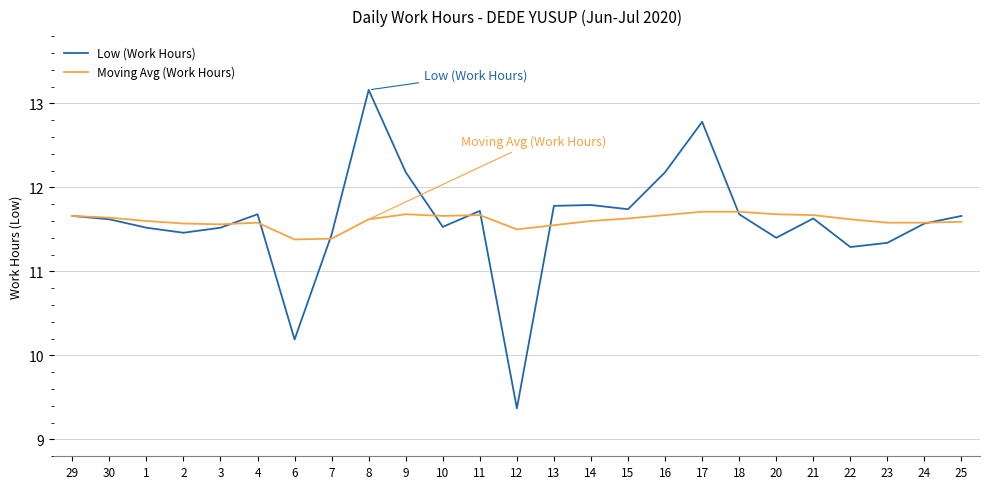

True or false: Moving Avg (Work Hours) and Low (Work Hours) cross at least once.

True